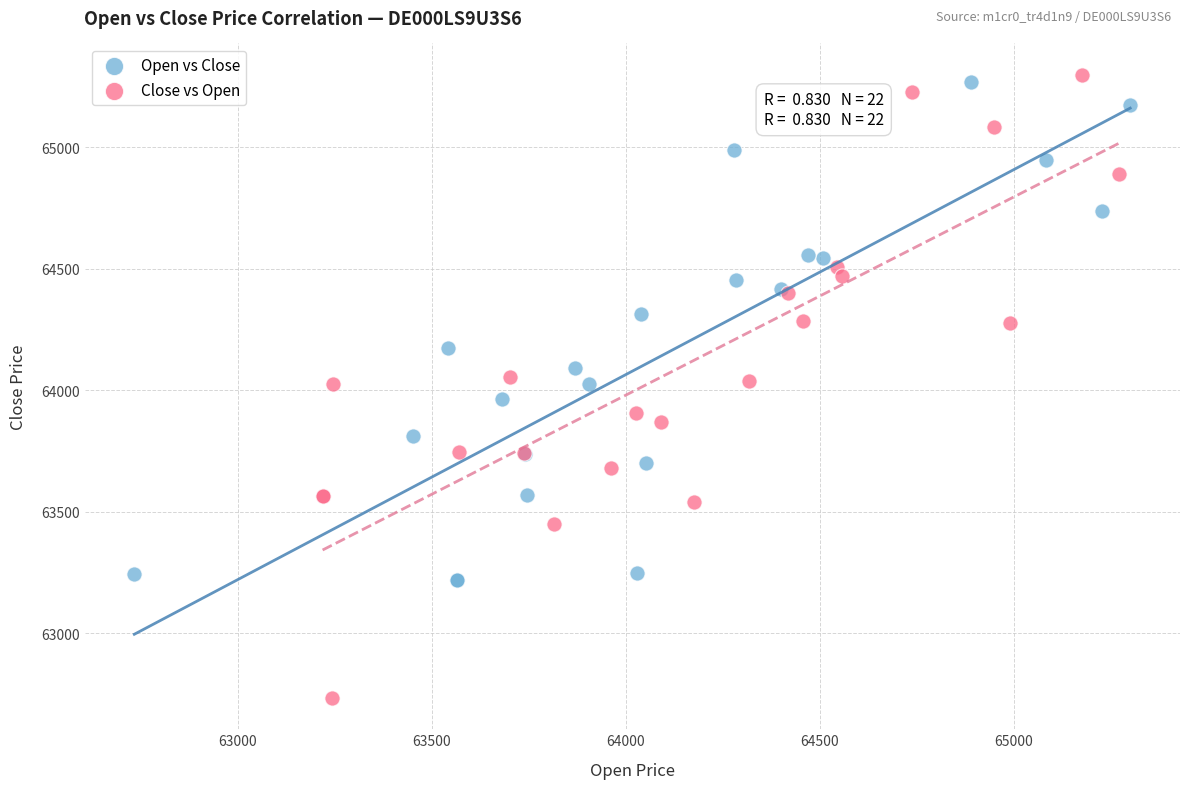

Which series has the widest spread of Y values?

Close vs Open